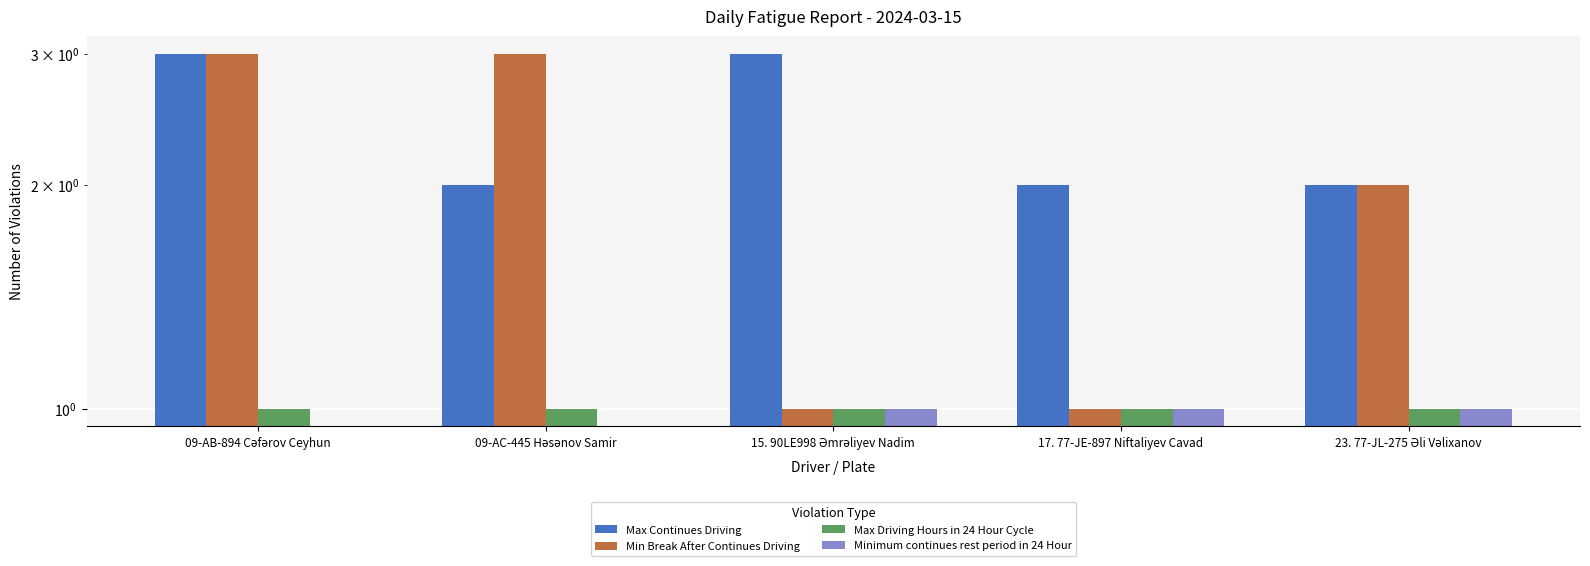

What is the label of the 4th bar from the left?

17. 77-JE-897 Niftaliyev Cavad